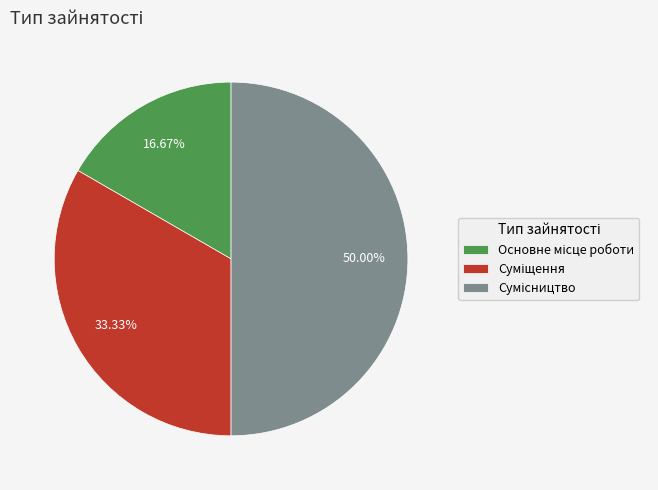

Which category has the smallest portion of the pie?

Основне місце роботи